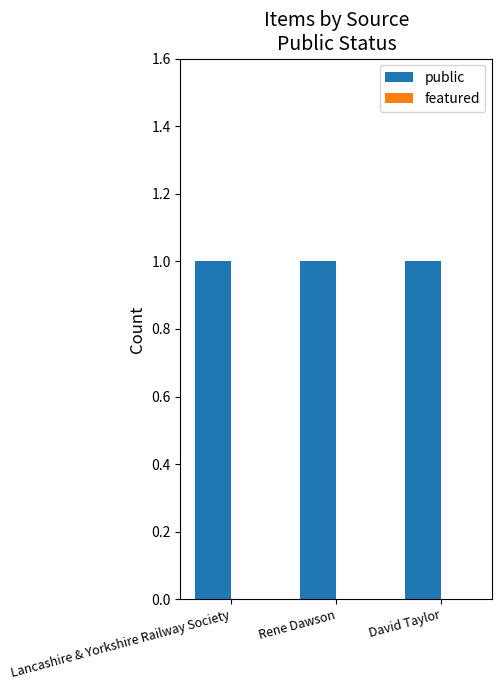

Reading right to left, transcribe all the data shown in this chart.

public: 1	1	1
featured: 0	0	0